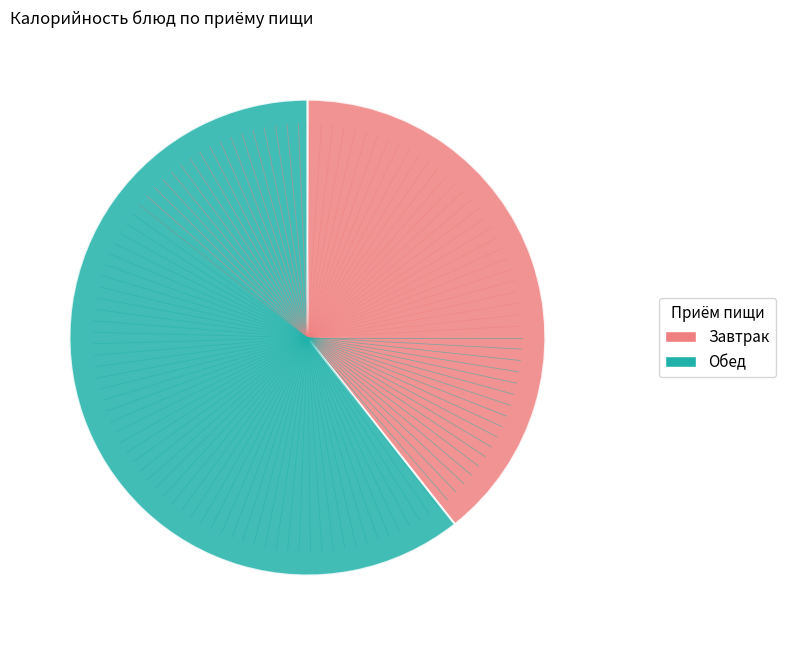

Which slice is the smallest?

Завтрак